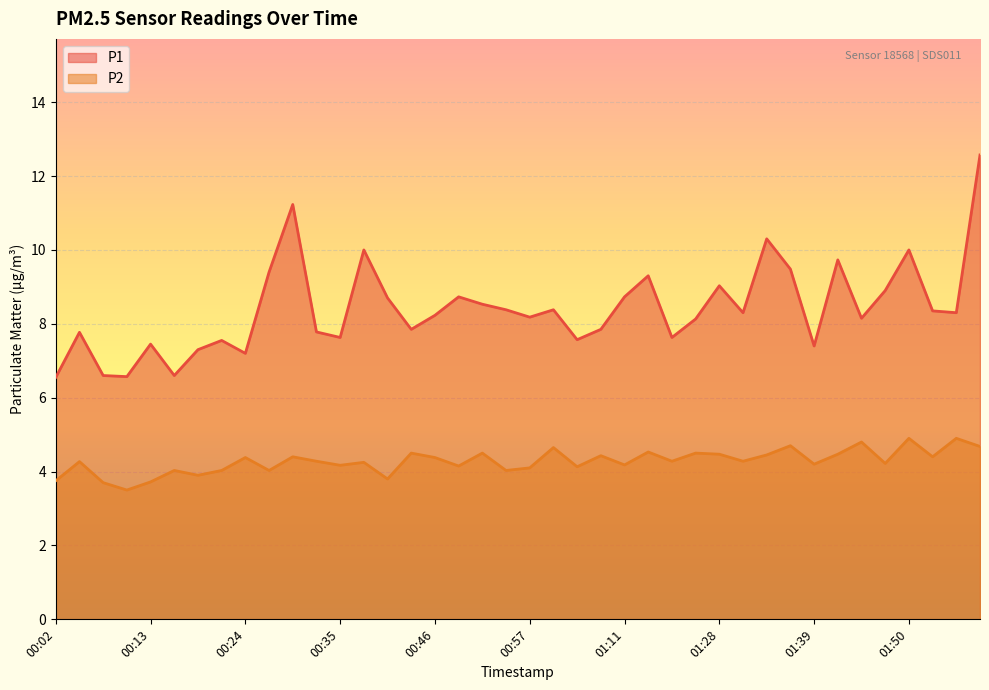

What is the sum of all P1 values?

336.3